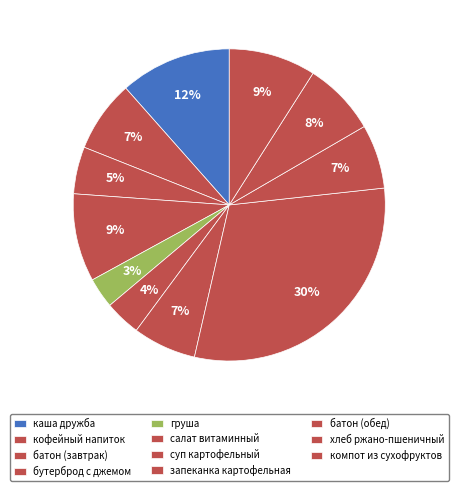

What percentage is the каша дружба slice, to the nearest percent?

12%